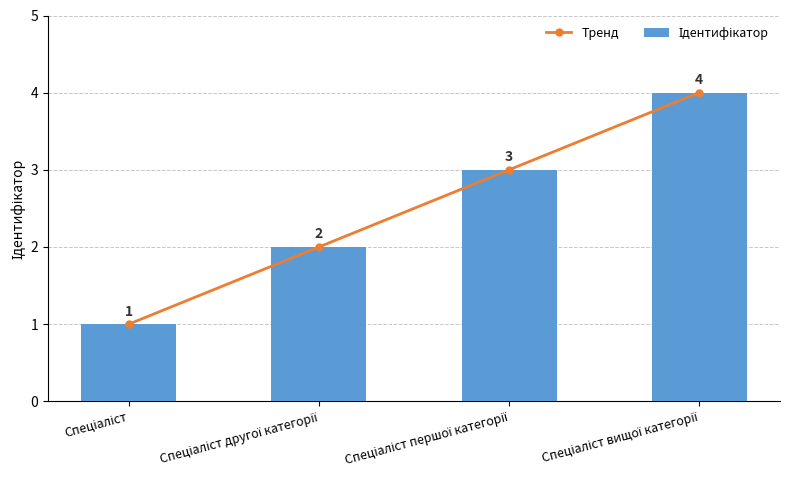

Rank the categories by Ідентифікатор value from highest to lowest.

Спеціаліст вищої категорії, Спеціаліст першої категорії, Спеціаліст другої категорії, Спеціаліст